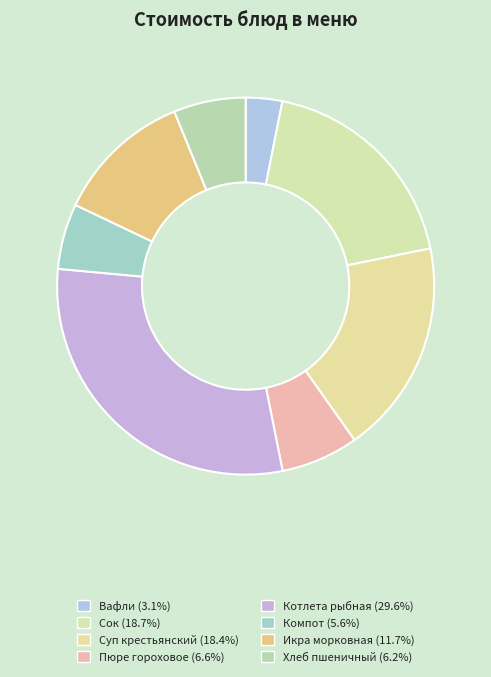

What portion of the pie excludes Суп крестьянский?

81.6%